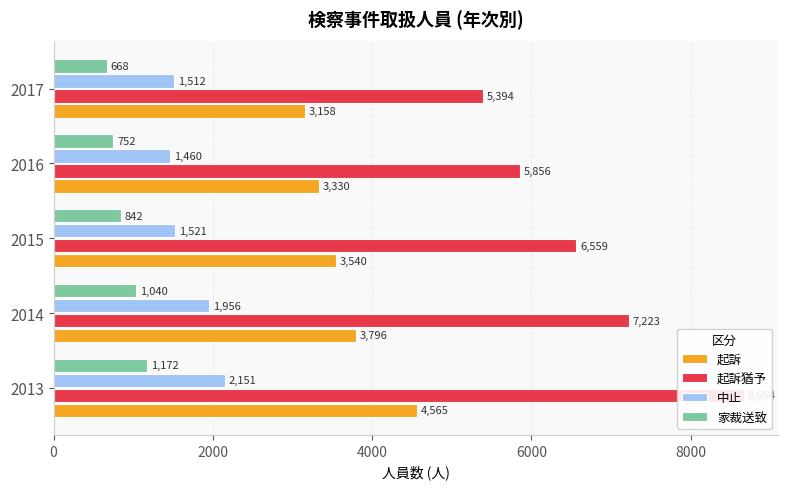

Rank the categories by 起訴猶予 value from highest to lowest.

0, 2000, 4000, 6000, 8000